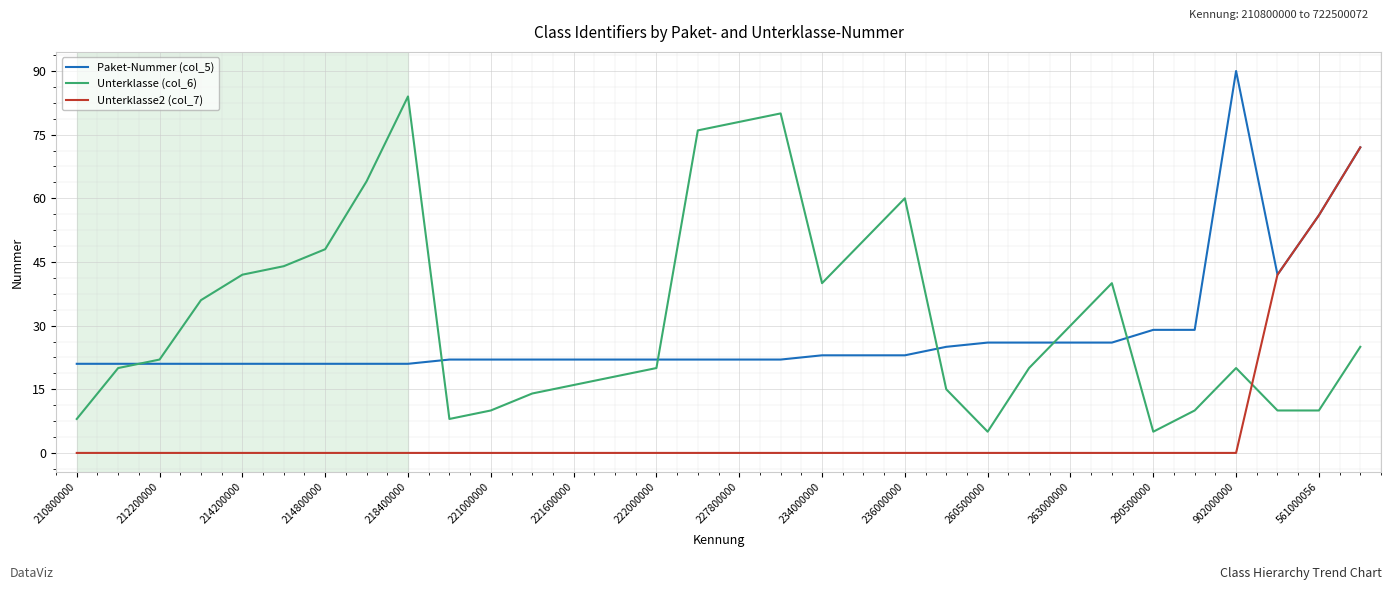

List the series in order of their peak value, lowest first.

Unterklasse2 (col_7), Unterklasse (col_6), Paket-Nummer (col_5)